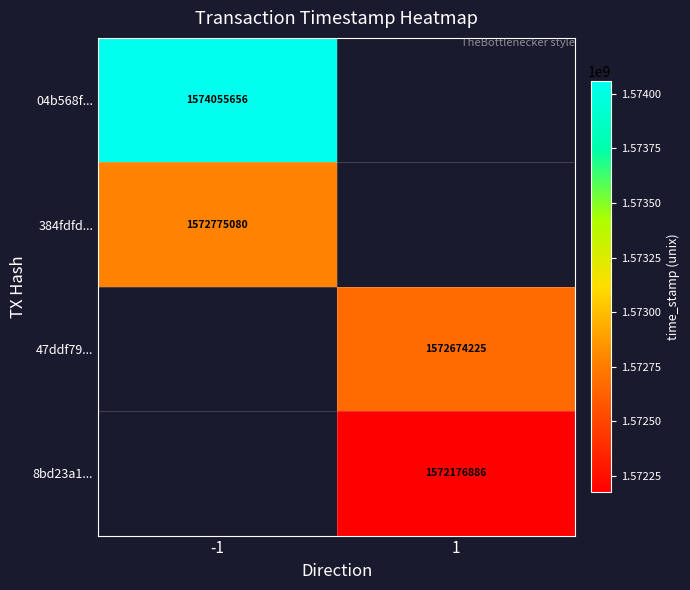

True or false: 8bd23a1... has a value of 1572176886 at 1.

True